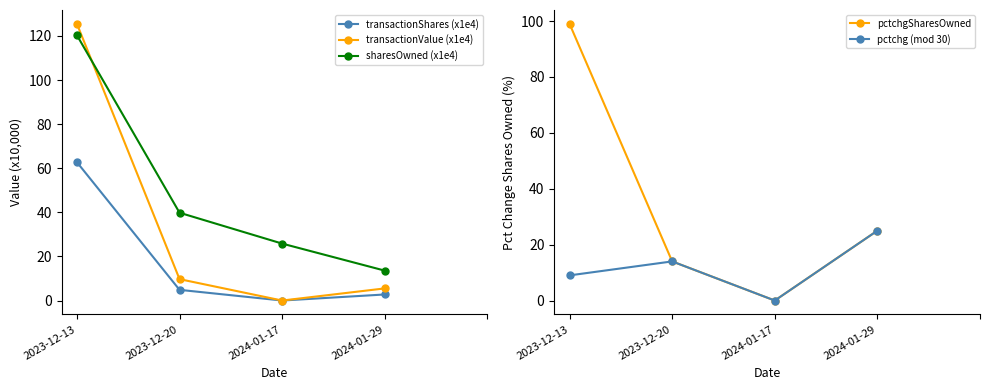

Is it true that transactionShares (x1e4) equals 2.8 at 2024-01-29?

True